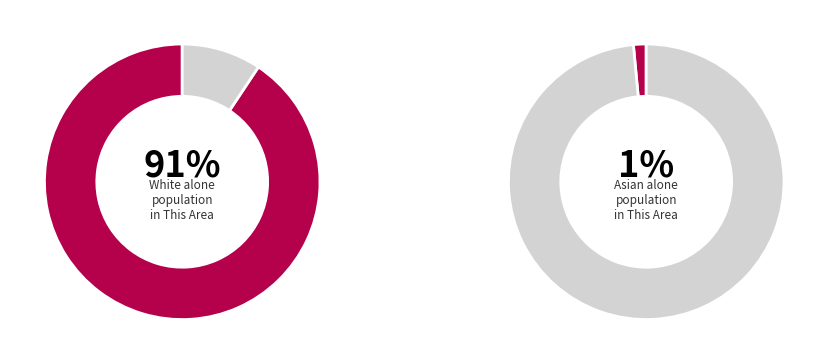

What is the largest slice in the pie chart?

White alone